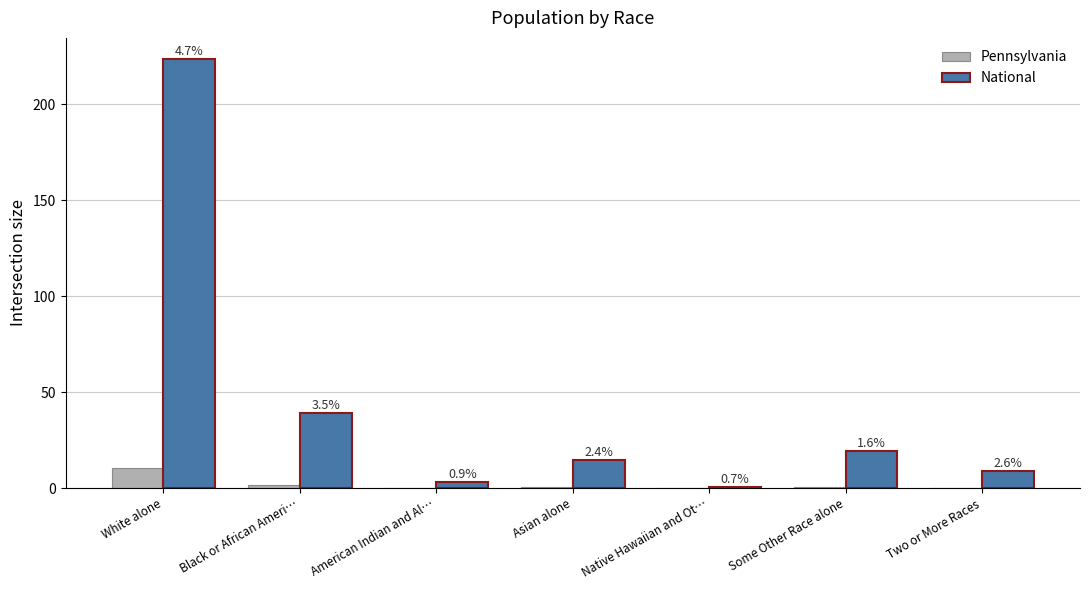

What are all the series names shown in the legend?

Pennsylvania, National